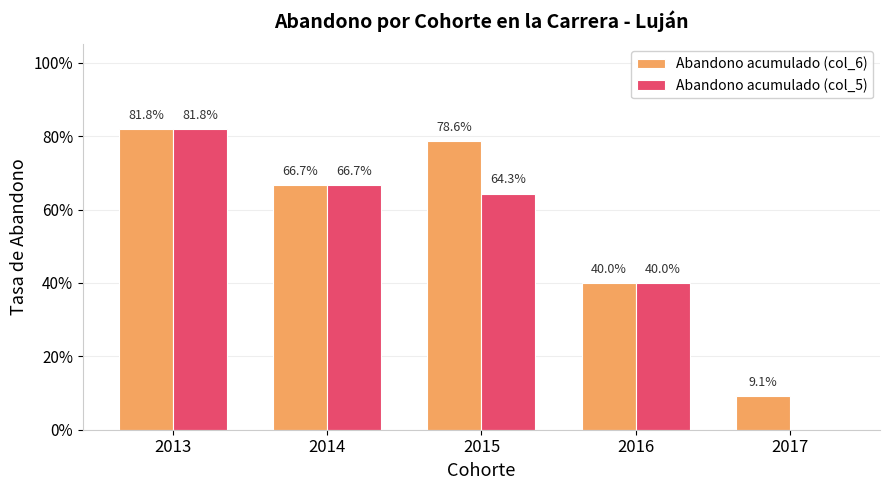

Does the chart contain stacked bars?

No